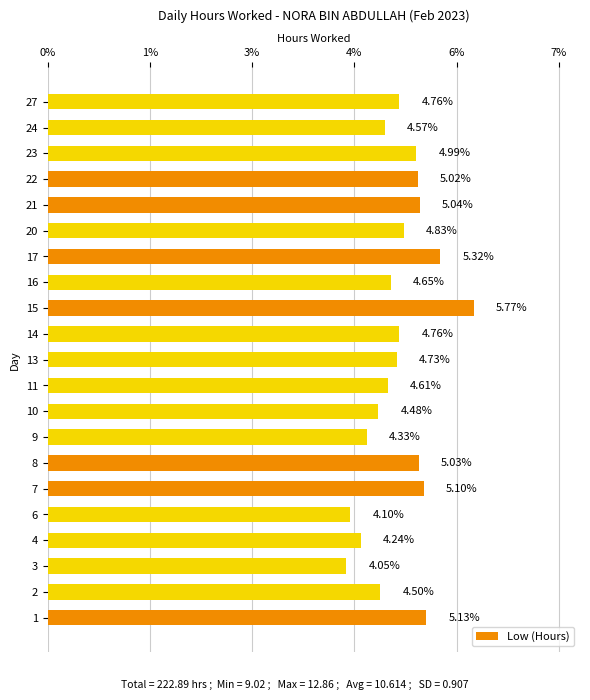

What is the minimum value shown in the chart?

4.0